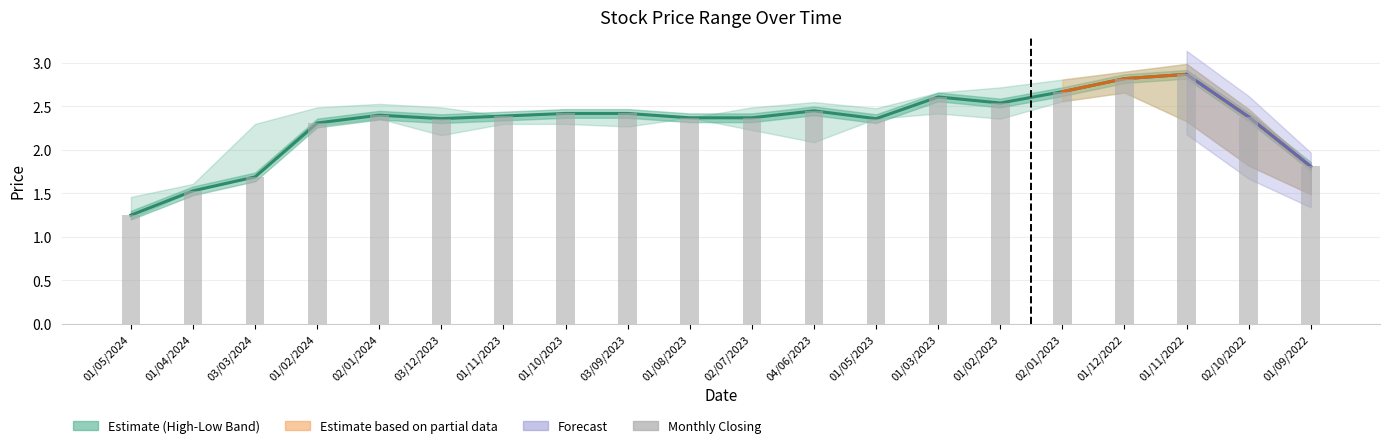

What is the greatest value displayed?

2.9